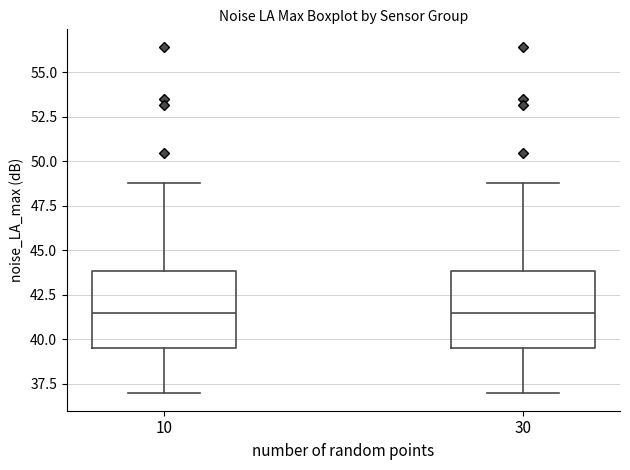

Reading left to right, transcribe this box plot: for each box, give where its median line is, the range the box spans, and where its two whiskers end, as read against the y-axis. The values are not printed on the chart, so give them approximately, as read against the axis.

10: median 41.5, box 39.5 to 44.0, whiskers 37.0 to 49.0
30: median 41.5, box 39.5 to 44.0, whiskers 37.0 to 49.0